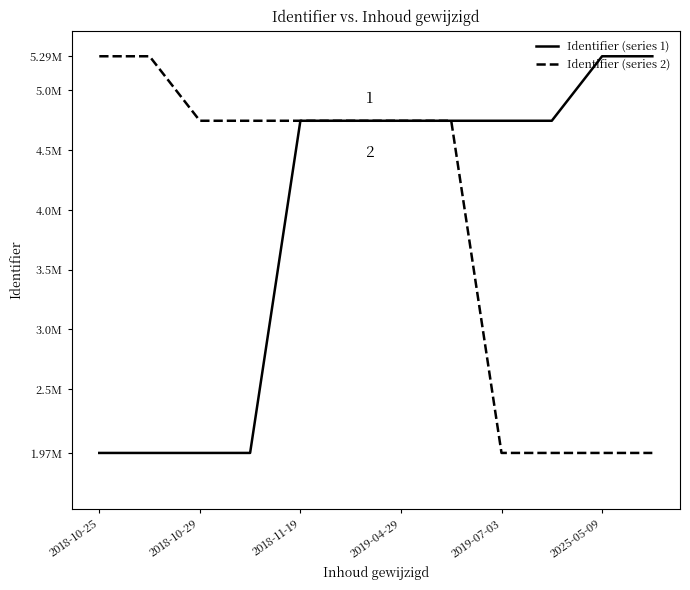

What is the label of the 11th point from the right?

2018-10-29